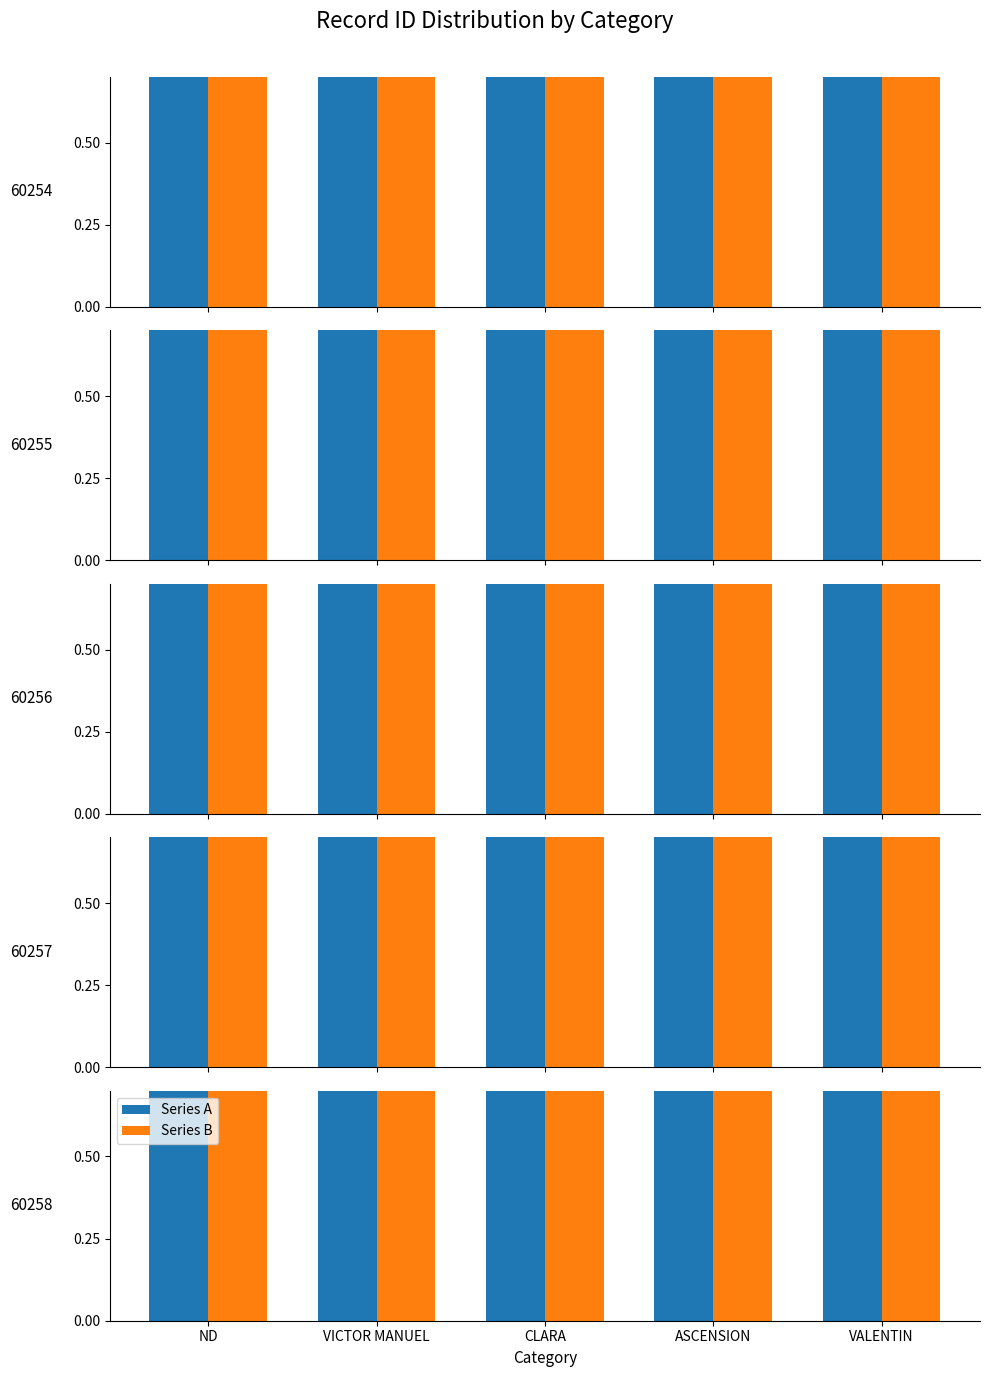

Which has a higher value, ND or ASCENSION?

ND